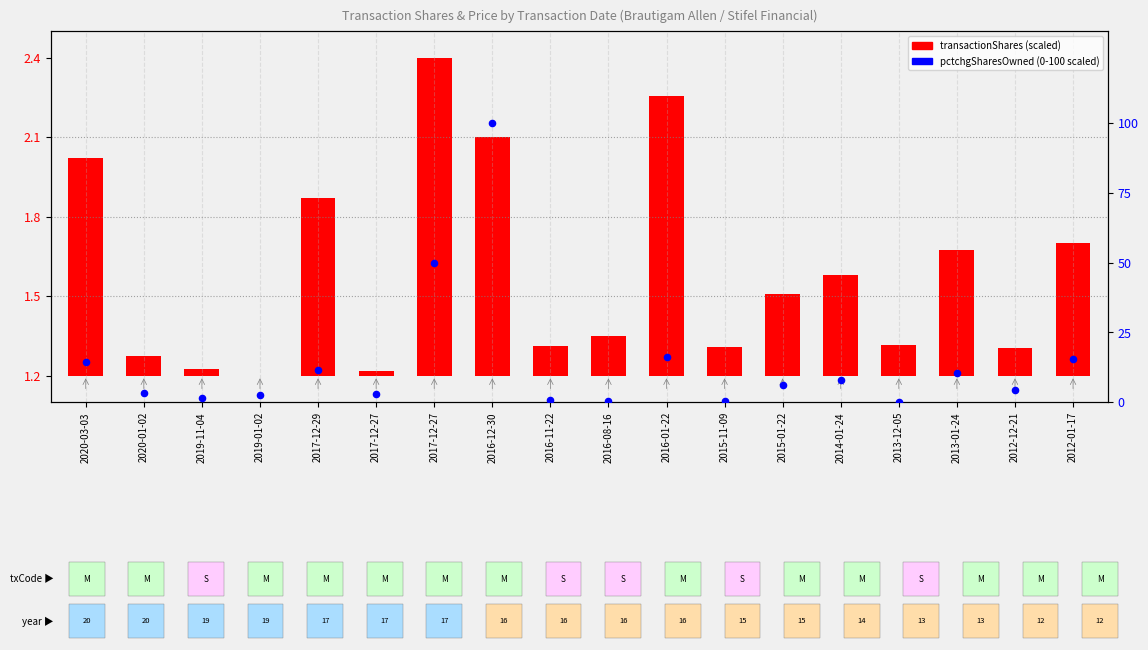

Is the value of transactionShares at 2020-03-03 greater than the value of pctchgSharesOwned at 2020-03-03?

No